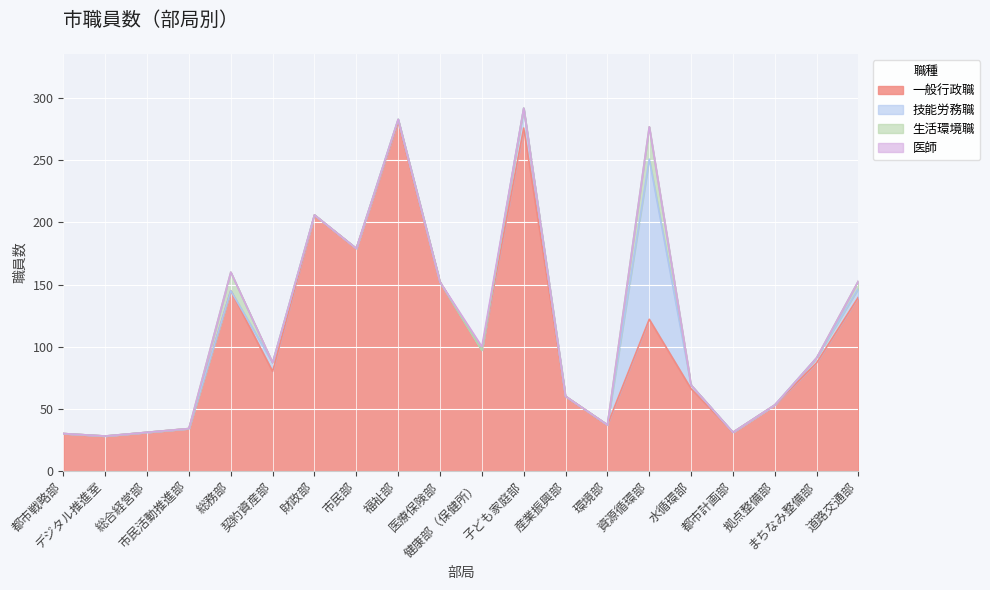

At 子ども家庭部, list the series in order from largest to smallest.

一般行政職, 技能労務職, 生活環境職, 医師